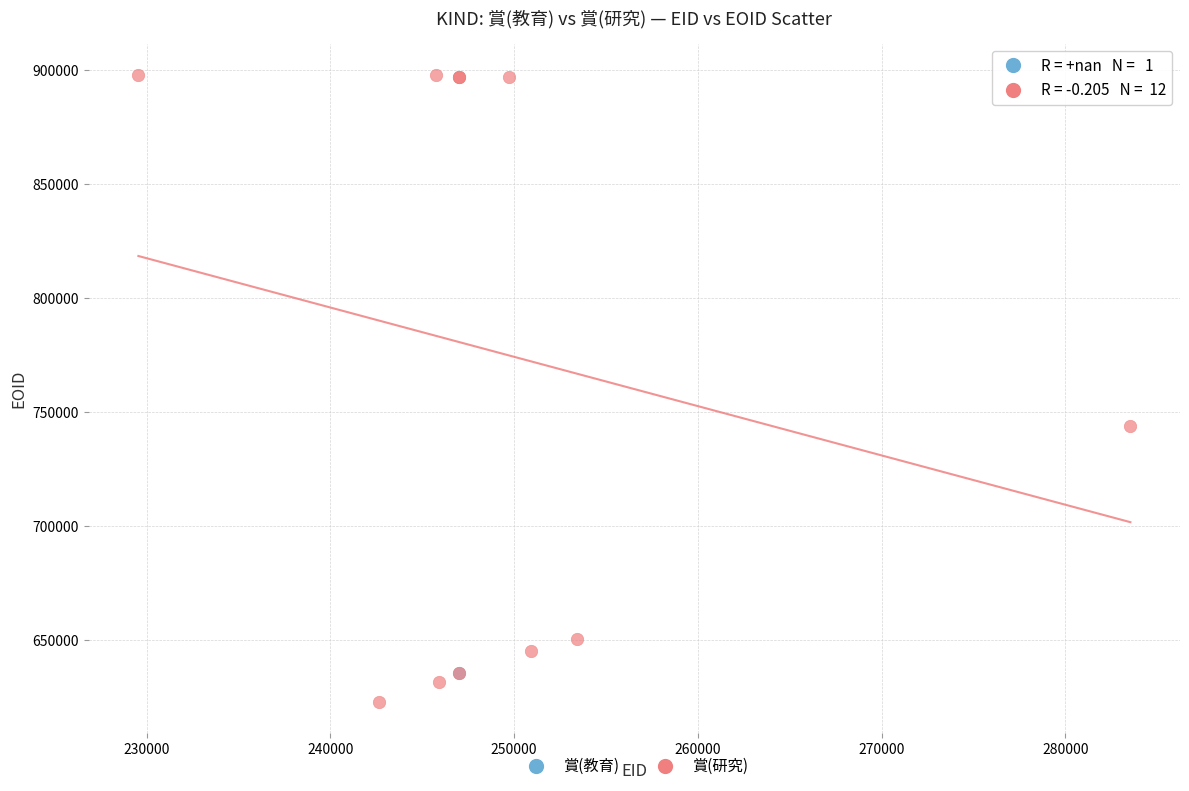

What are all the series names shown in the legend?

賞(教育), 賞(研究)